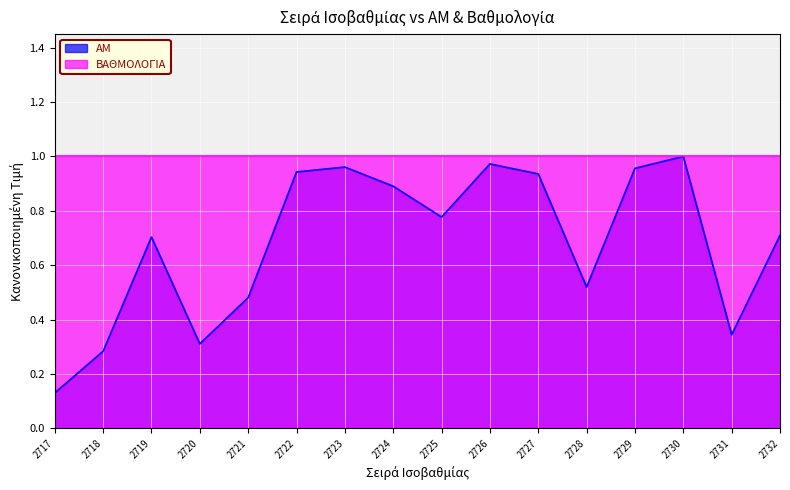

Rank the categories by value from highest to lowest.

2730, 2726, 2723, 2729, 2722, 2727, 2724, 2725, 2732, 2719, 2728, 2721, 2731, 2720, 2718, 2717